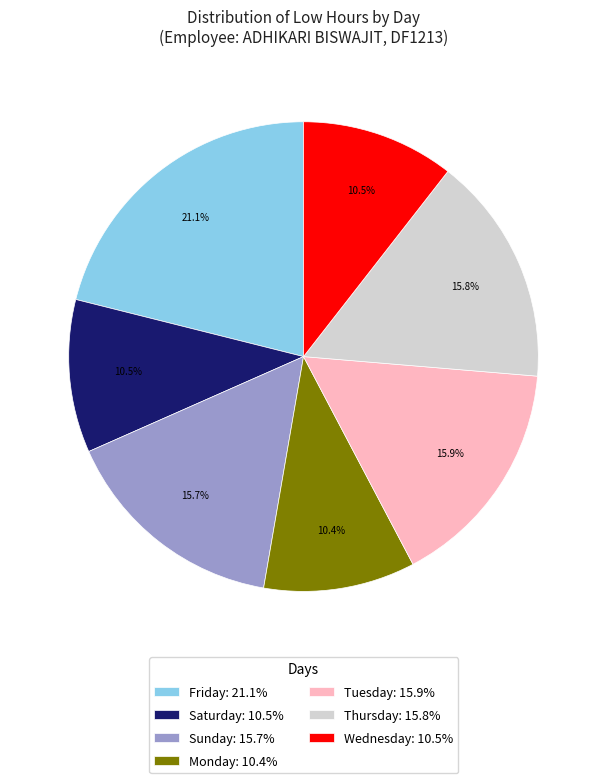

Which category has the biggest portion of the pie?

Friday: 21.1%